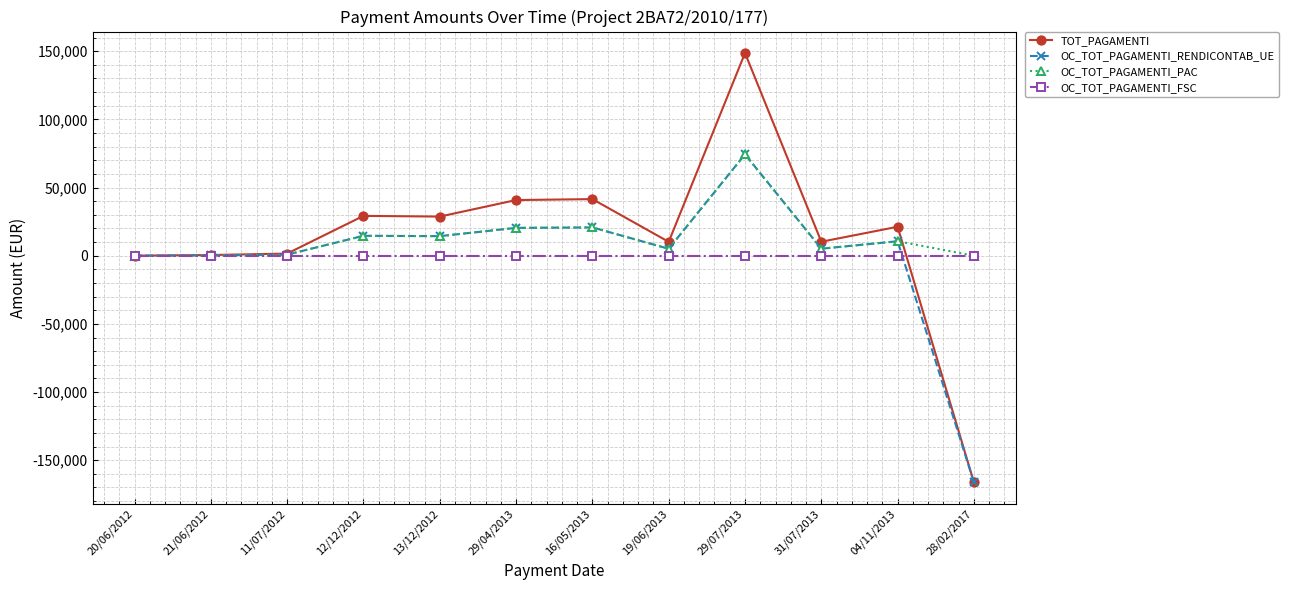

At which label does OC_TOT_PAGAMENTI_PAC reach its peak?

29/07/2013